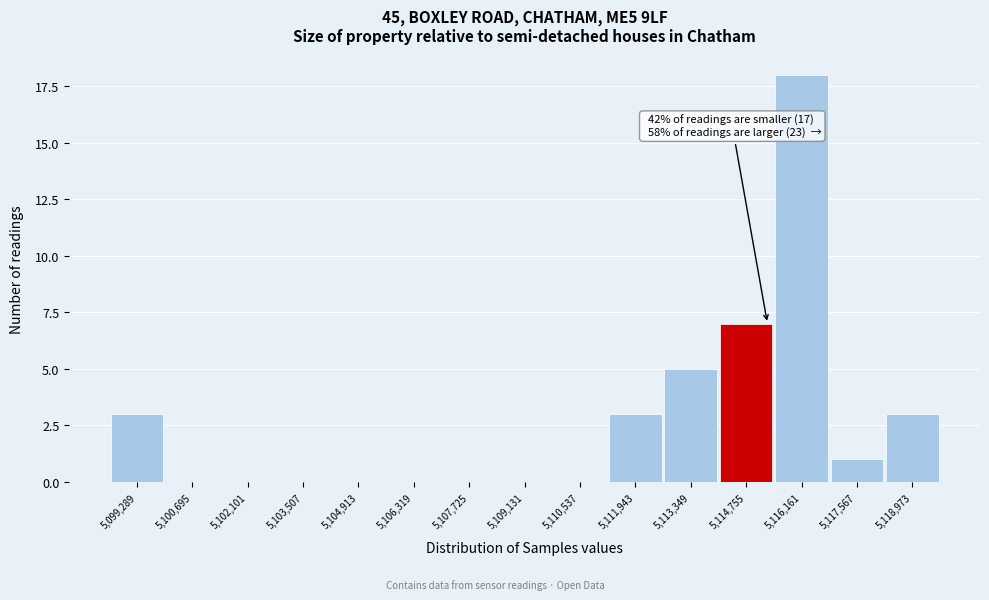

Reading right to left, extract all data points from this chart.

5,118,973=3	5,117,567=1	5,116,161=18	5,114,755=7	5,113,349=5	5,111,943=3	5,110,537=0	5,109,131=0	5,107,725=0	5,106,319=0	5,104,913=0	5,103,507=0	5,102,101=0	5,100,695=0	5,099,289=3